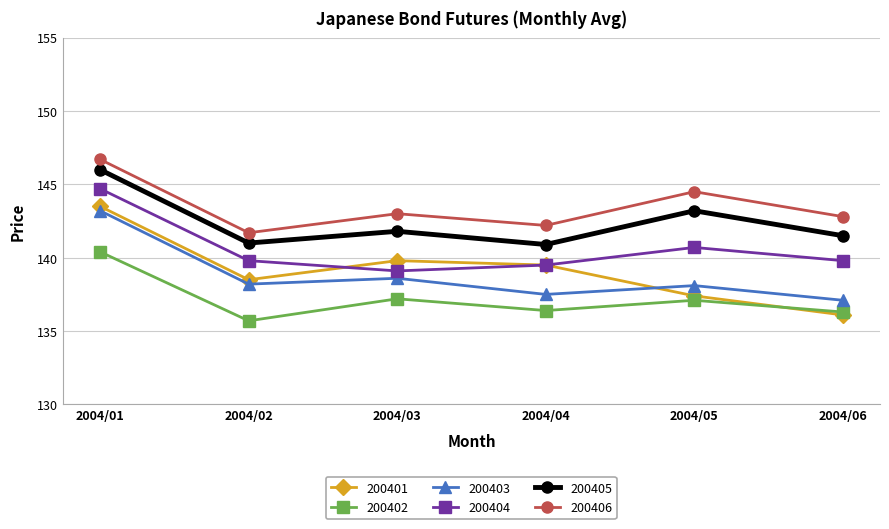

What is the maximum value shown in the chart?

146.7